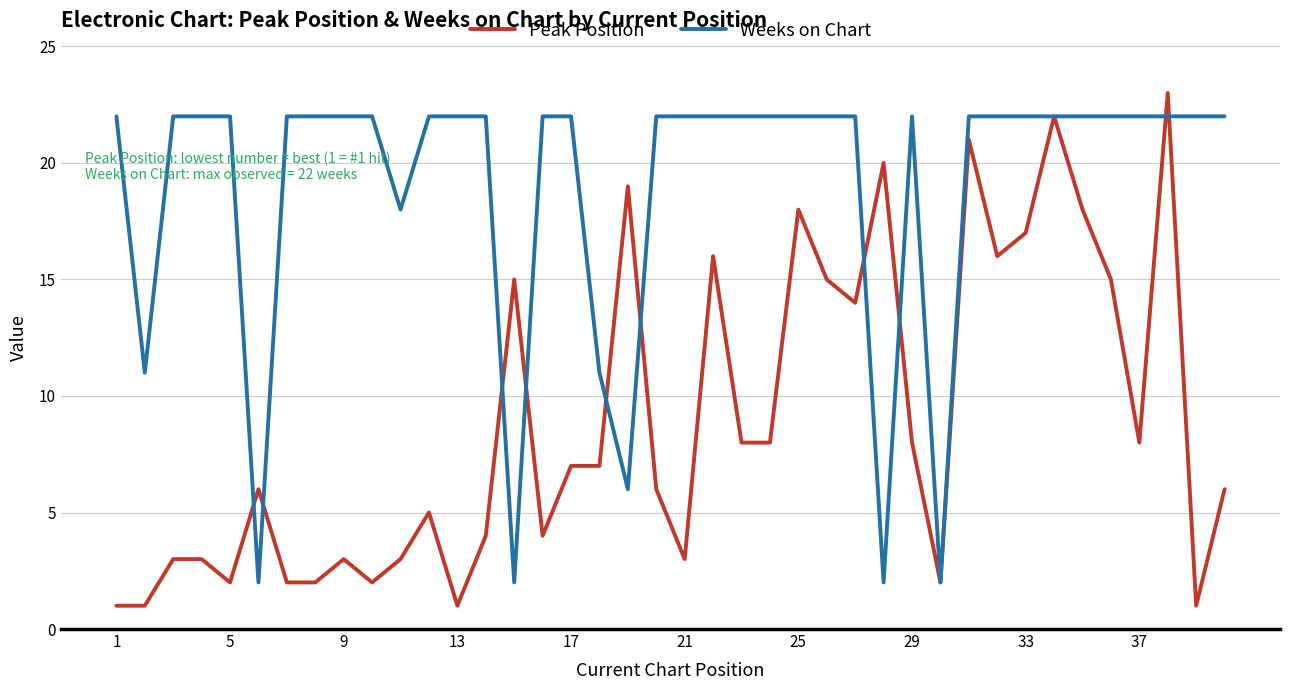

What is the maximum value shown in the chart?

23